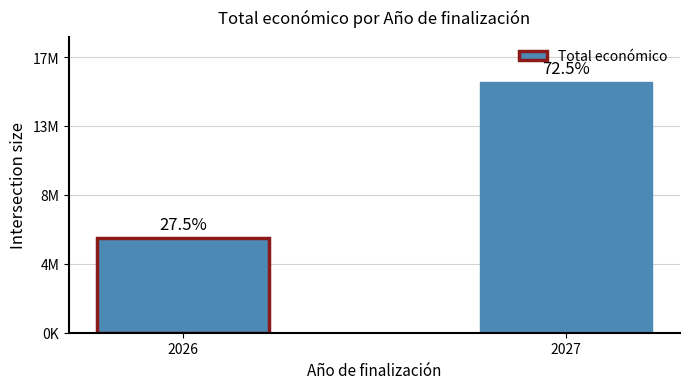

Between 2026 and 2027, which is larger?

2027